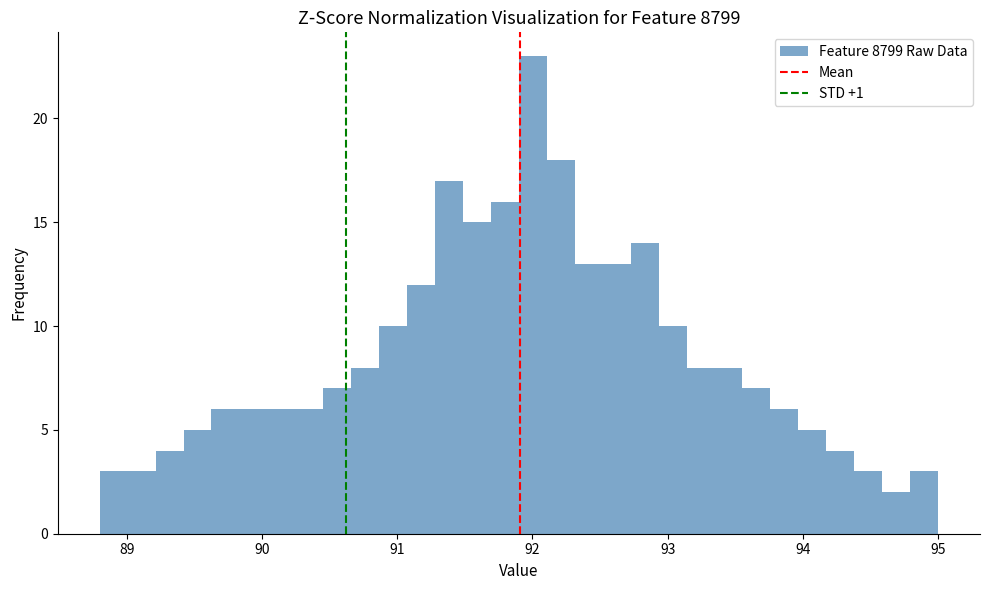

Read against the x-axis, roughly where is the centre of the tallest bar?

92.0